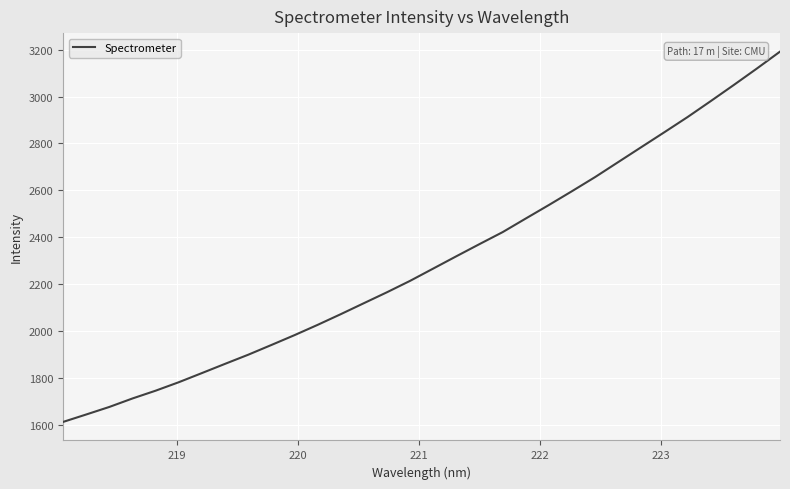

Count the number of data series in this chart.

1